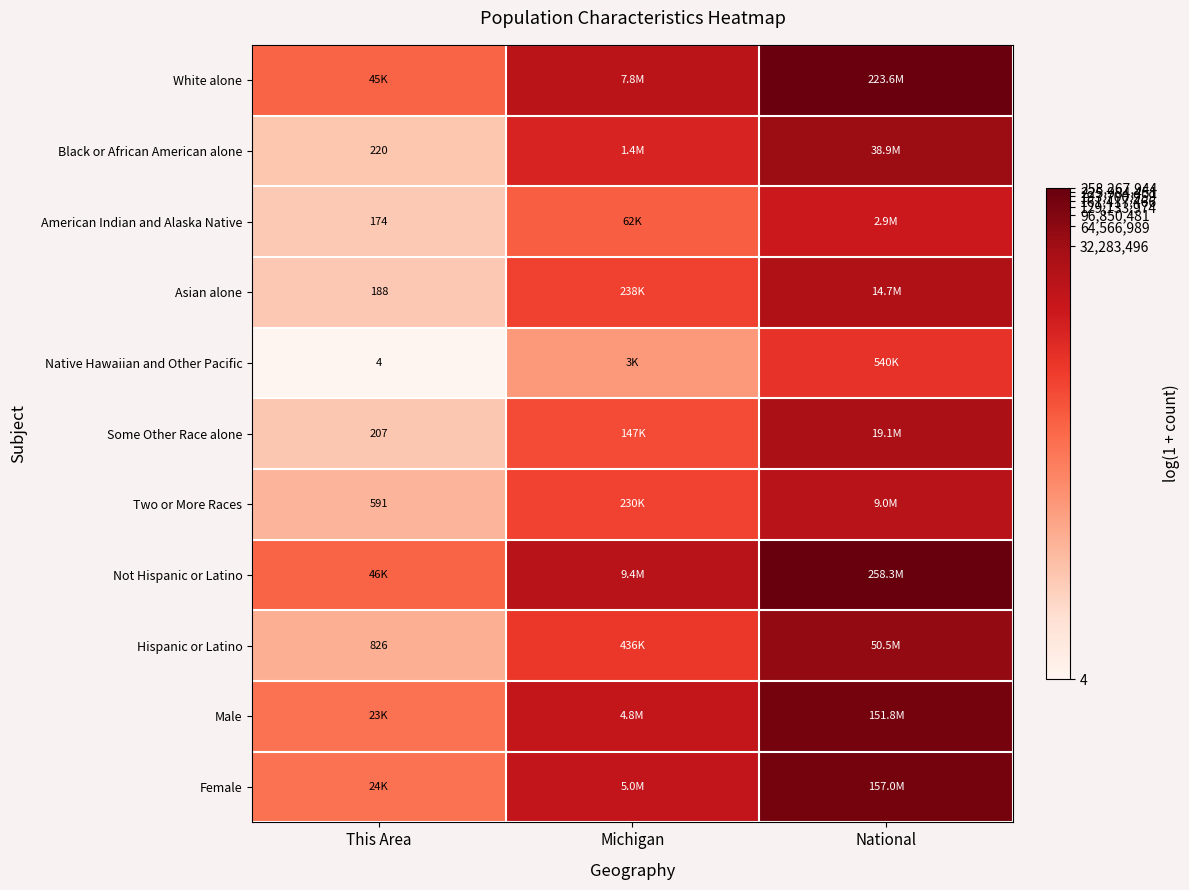

Is the value of American Indian and Alaska Native at National greater than the value of Asian alone at Michigan?

Yes